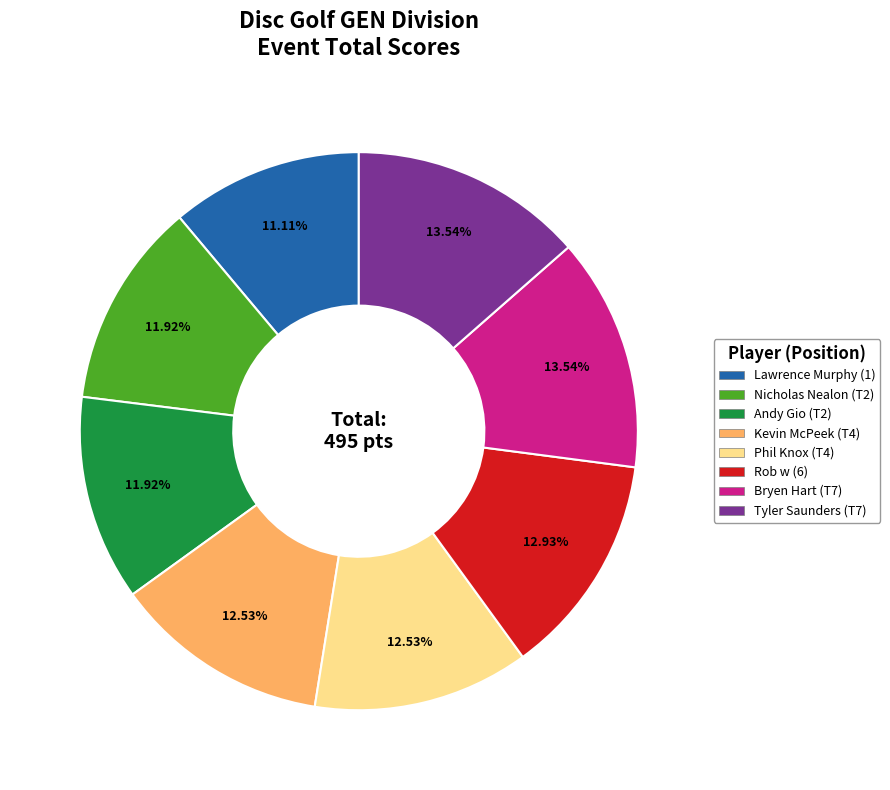

True or false: Rob w (6) accounts for 13% of the total.

True